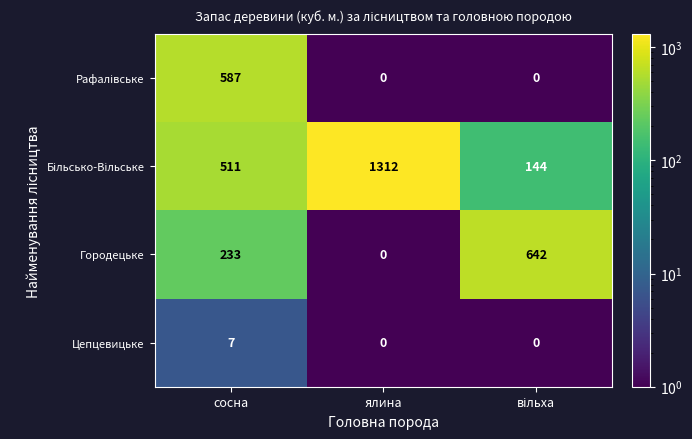

Which category has the highest value across all series?

ялина